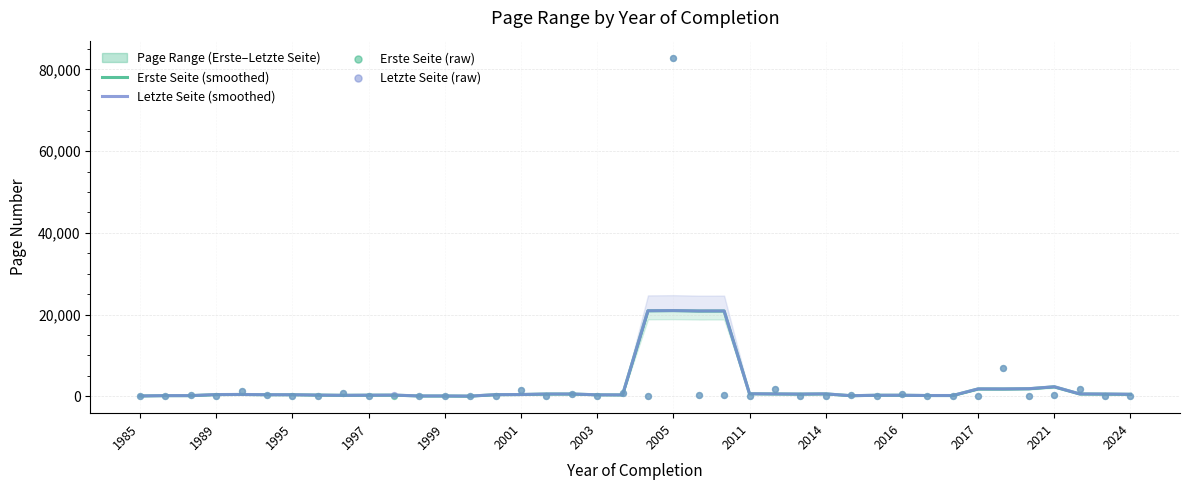

Which series reaches the minimum Y coordinate?

Erste Seite (raw)